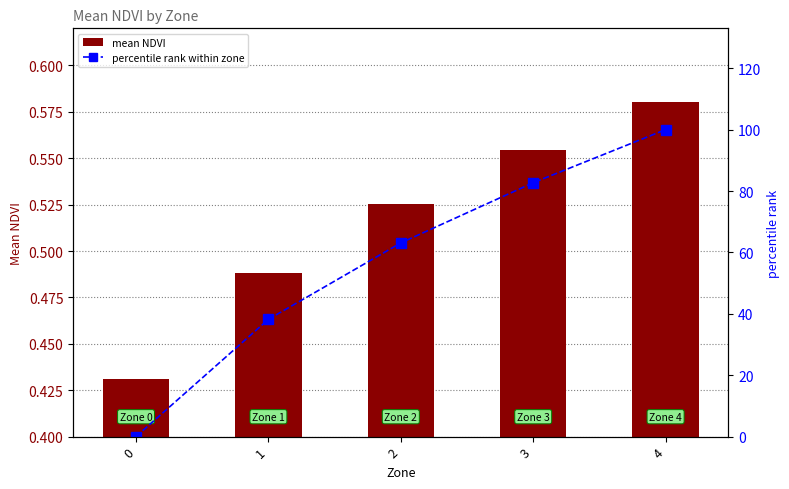

How many groups of bars are there?

5